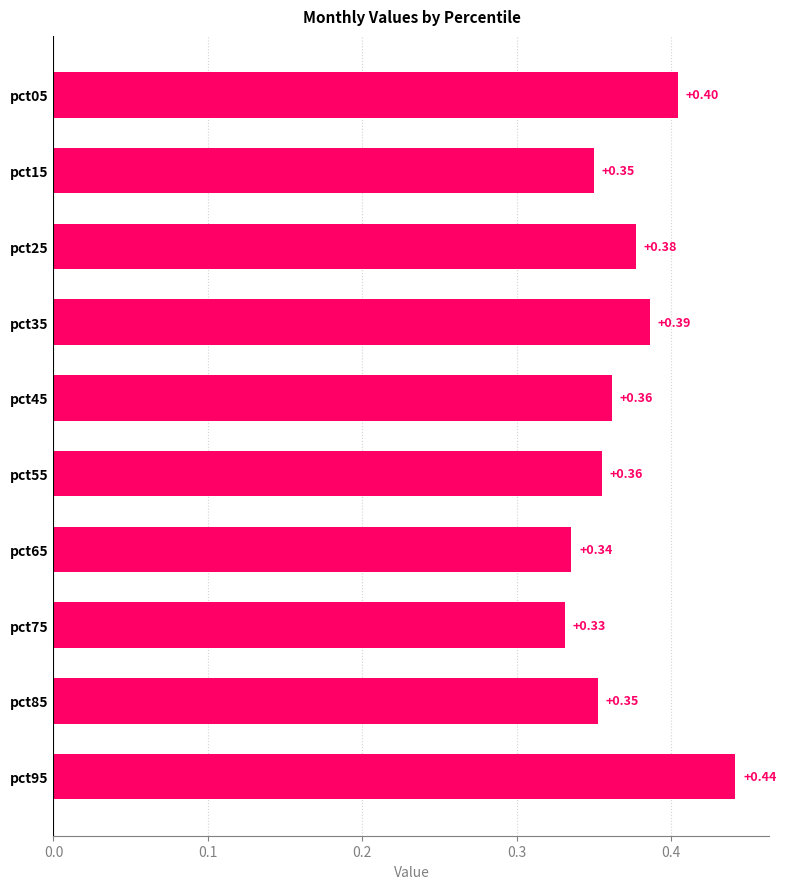

What is the change in value from pct85 to pct95?

+0.1